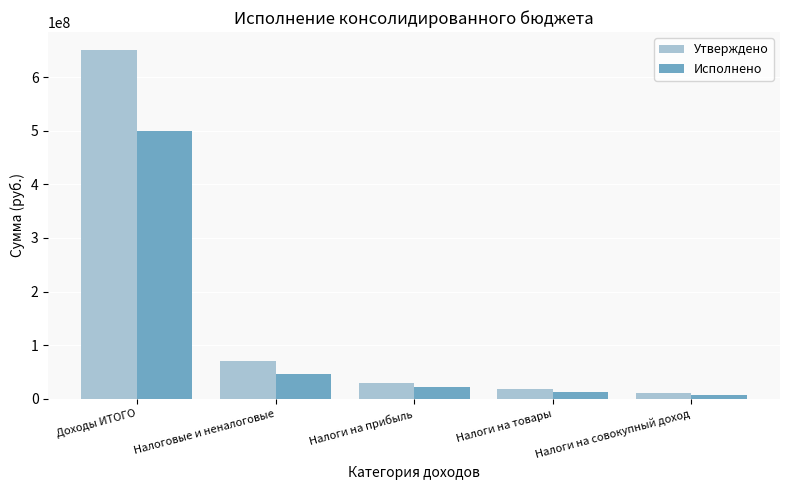

Which label corresponds to the largest value in the chart?

Доходы ИТОГО